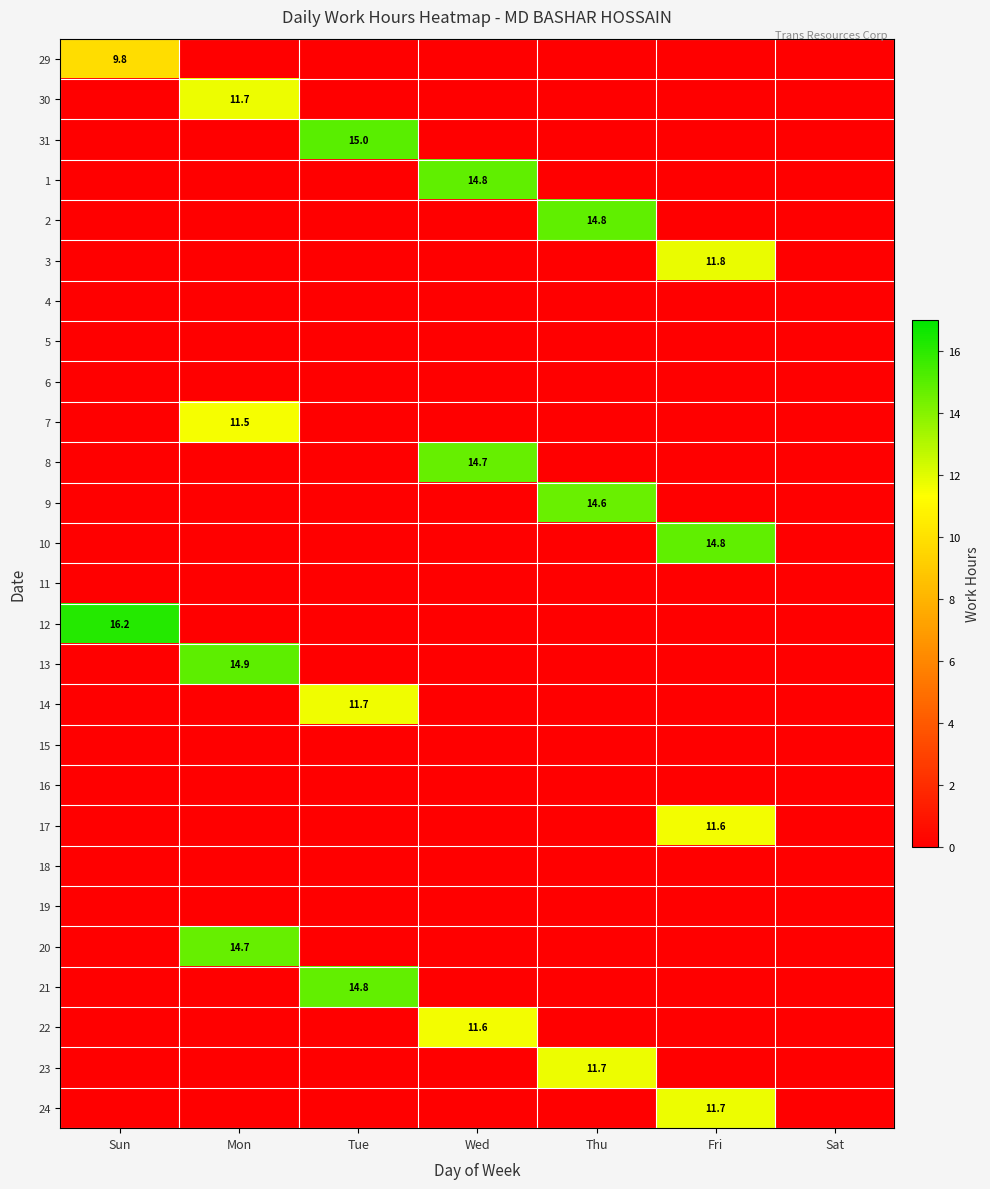

Which category has the highest value in the 12 series?

Sun